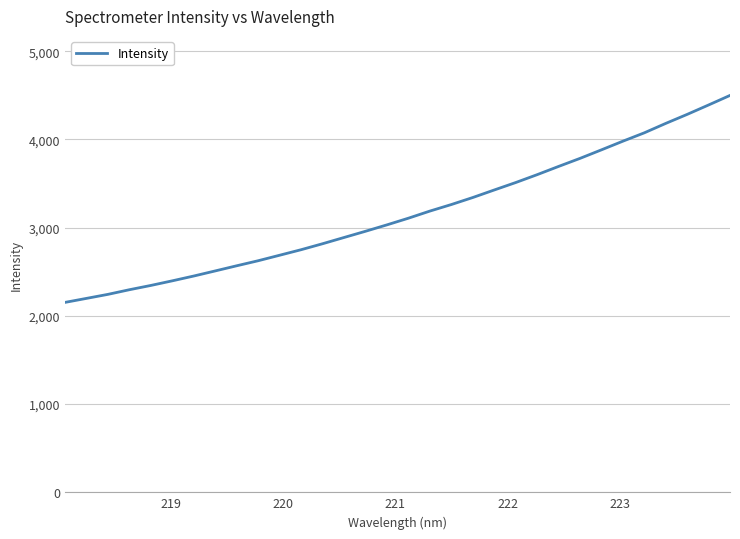

What is the maximum value shown in the chart?

4499.3